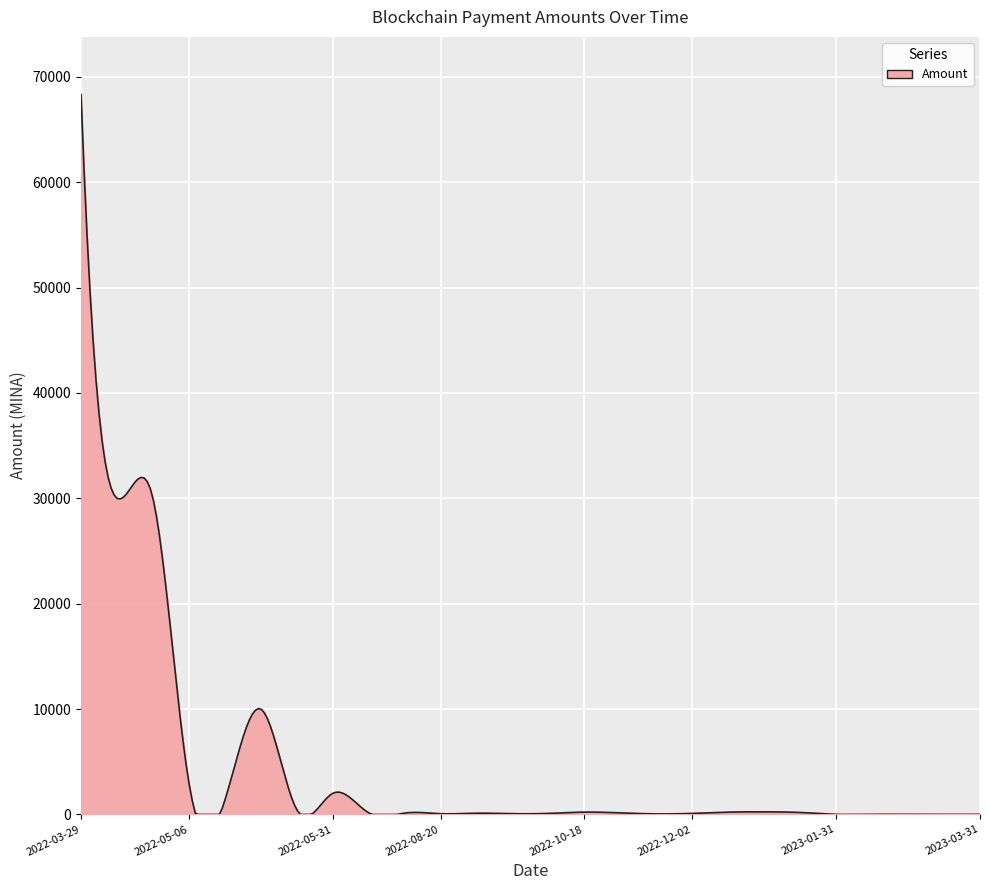

What is the greatest value displayed?

68323.5